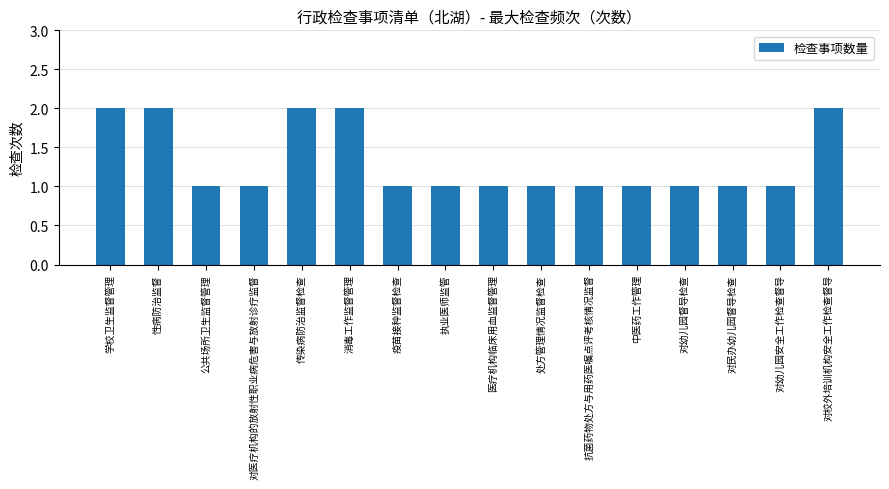

What is the ratio of the value at 中医药工作管理 to the value at 对医疗机构的放射性职业病危害与放射诊疗监督?

1.0